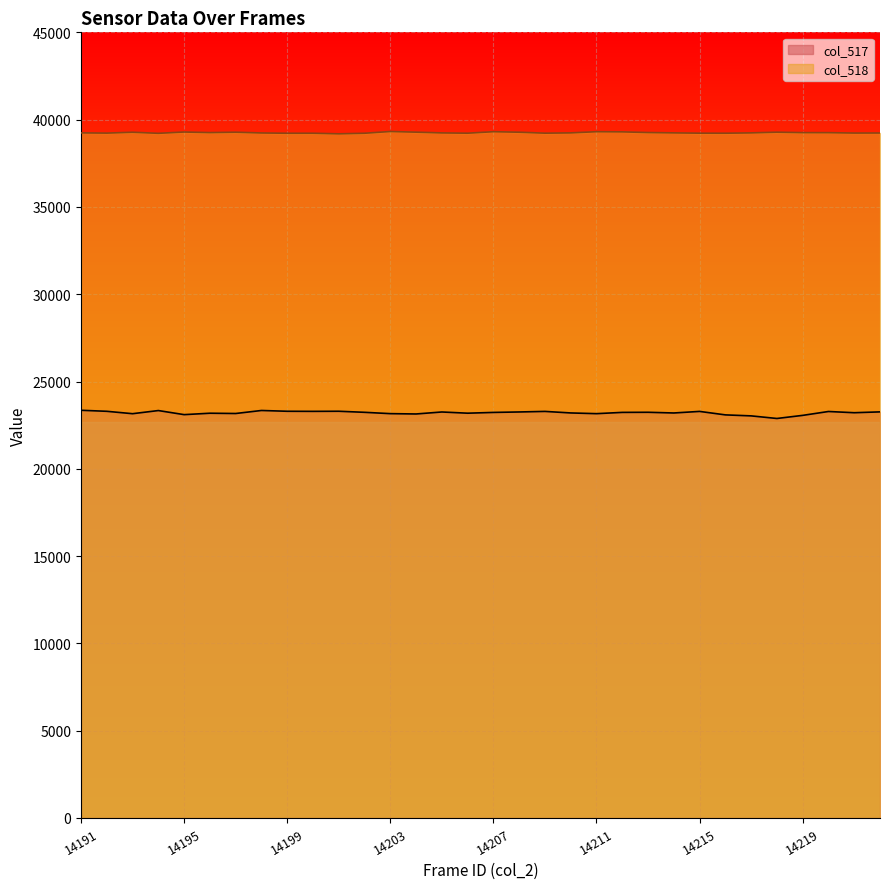

True or false: col_517 has more than 2 interior local peaks.

True